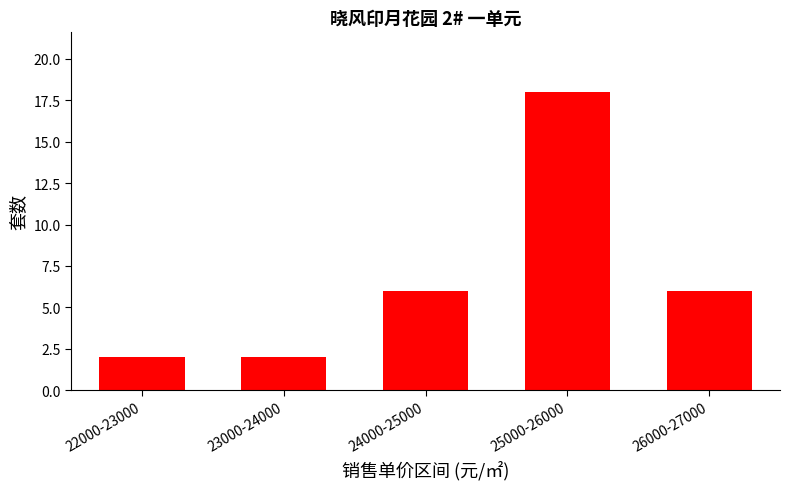

Reading left to right, extract all data points from this chart.

22000-23000=2	23000-24000=2	24000-25000=6	25000-26000=18	26000-27000=6